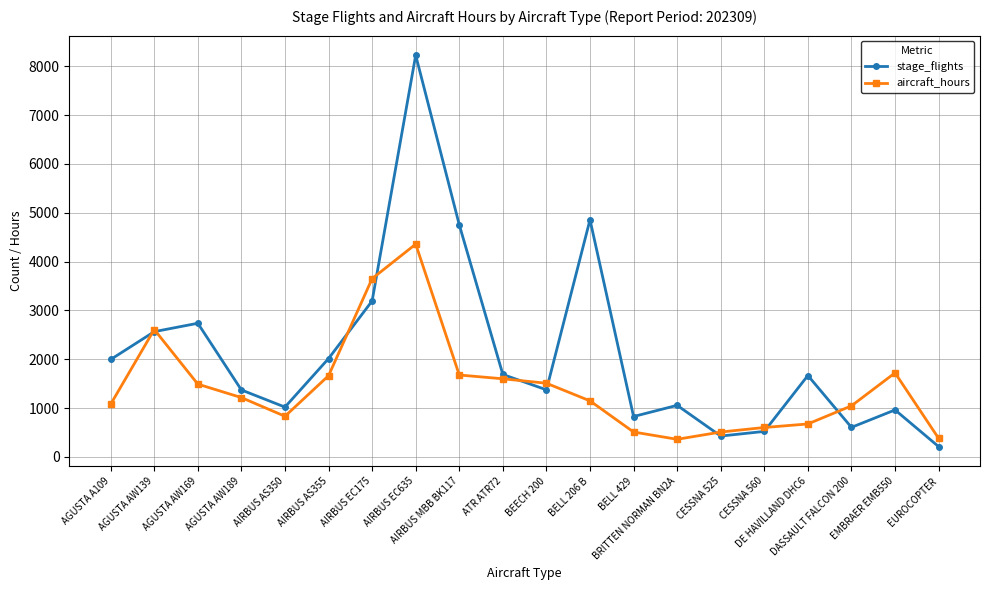

Where is aircraft_hours nearest to the value 2358?

AGUSTA AW139